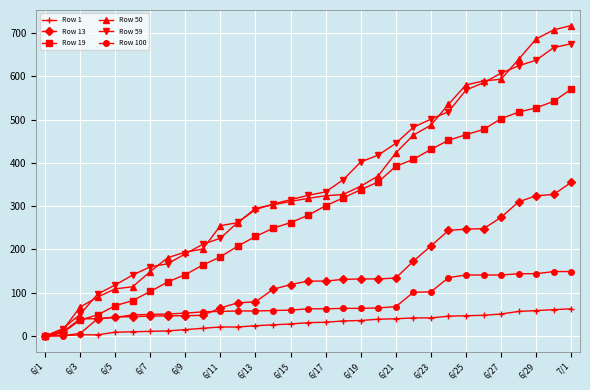

Which series has the largest range (max minus min)?

Row 50